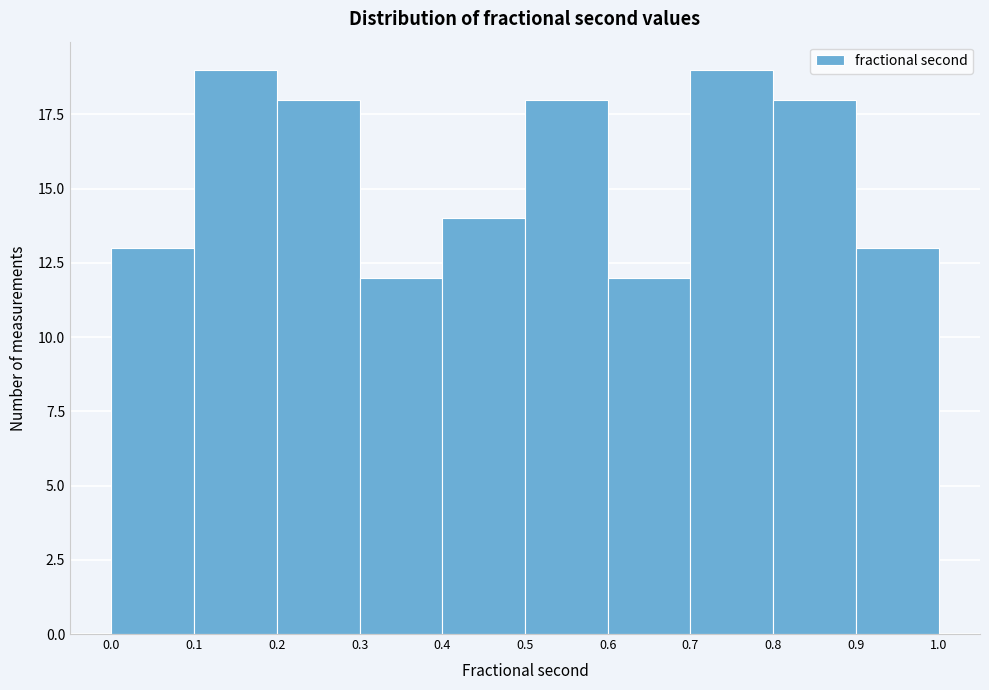

How tall is the bar that spans 0.6 to 0.7 on the x-axis? The values are not printed on the chart, so give them approximately, as read against the axis.

12